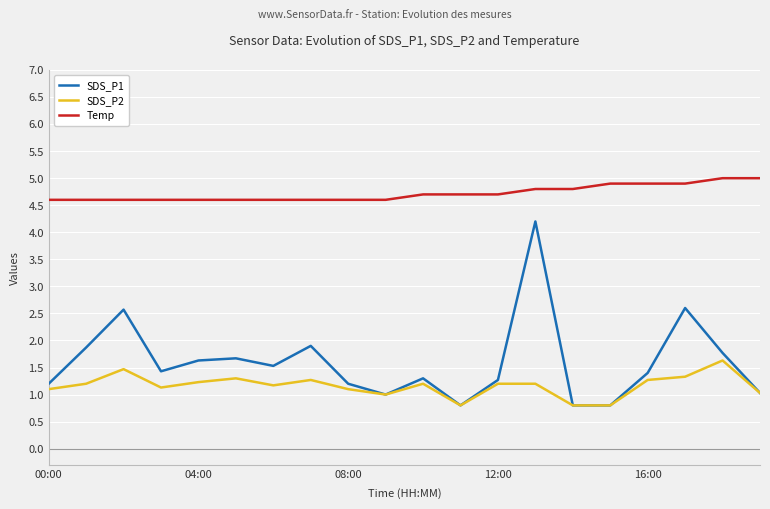

What is the sum of all Temp values?

94.4